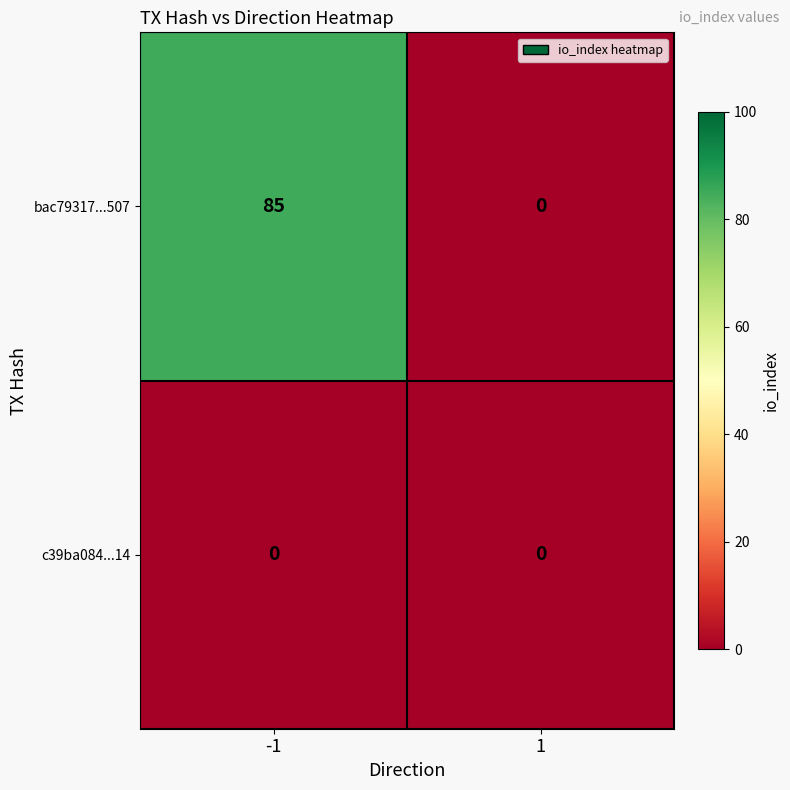

List the series in order of their overall mean, highest first.

bac79317...507, c39ba084...14